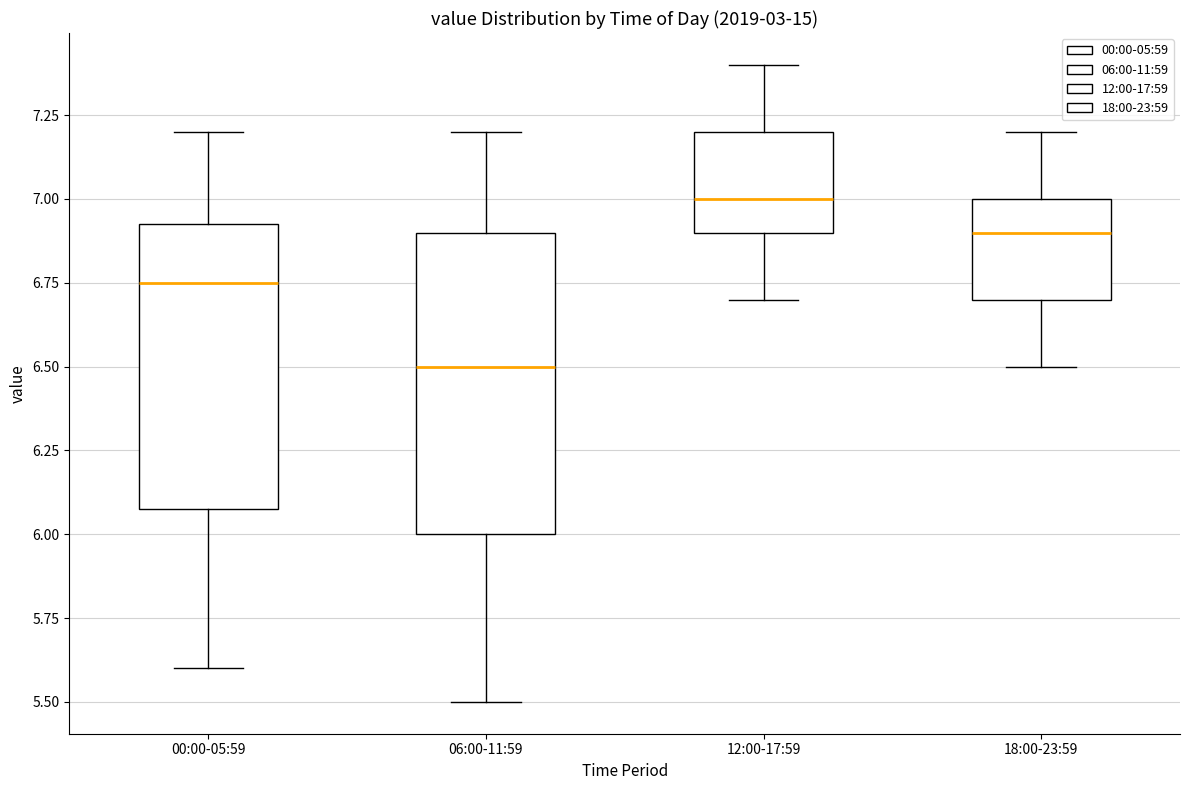

Reading left to right, read every box against the y-axis: the position of its median line, the range the box covers, and the ends of its whiskers. The values are not printed on the chart, so give them approximately, as read against the axis.

00:00-05:59: median 6.75, box 6.10 to 6.95, whiskers 5.60 to 7.20
06:00-11:59: median 6.50, box 6.00 to 6.90, whiskers 5.50 to 7.20
12:00-17:59: median 7.00, box 6.90 to 7.20, whiskers 6.70 to 7.40
18:00-23:59: median 6.90, box 6.70 to 7.00, whiskers 6.50 to 7.20